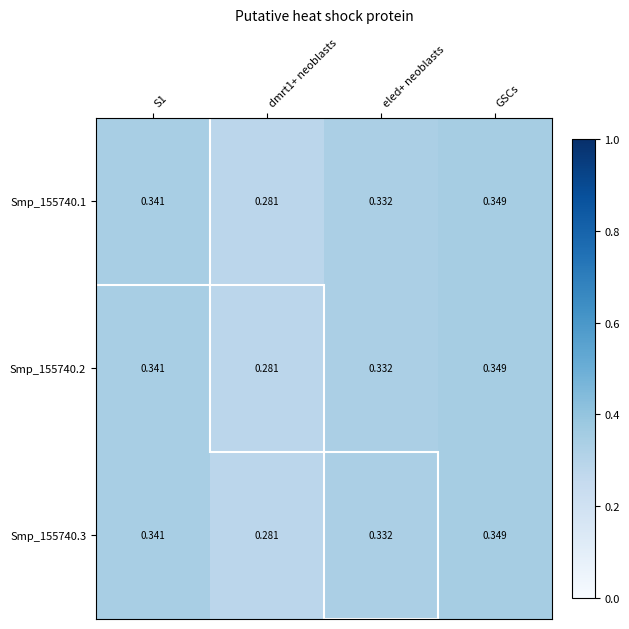

At which label does Smp_155740.2 reach its peak?

GSCs